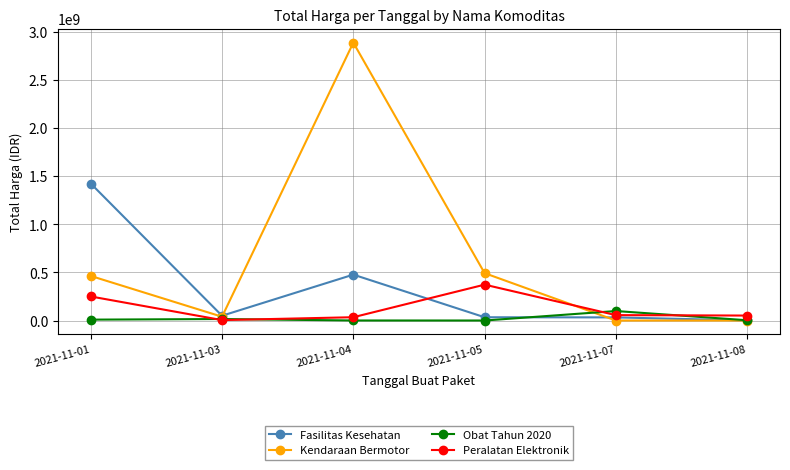

True or false: Fasilitas Kesehatan and Peralatan Elektronik cross at least once.

True